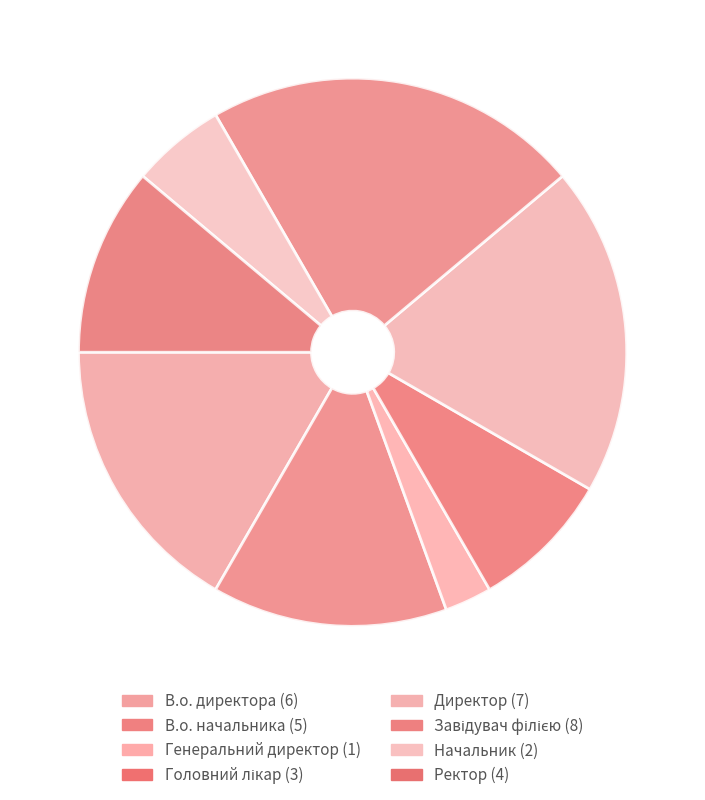

How many segments does this pie chart have?

8